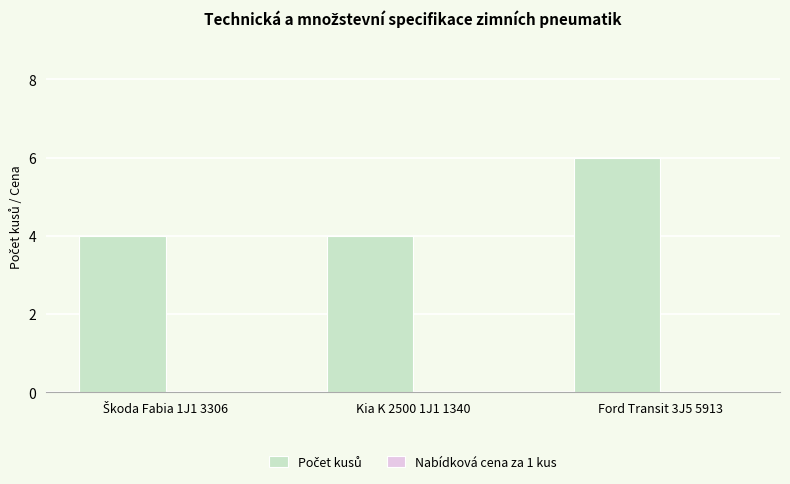

Which has a higher value, Kia K 2500 1J1 1340 or Ford Transit 3J5 5913?

Ford Transit 3J5 5913